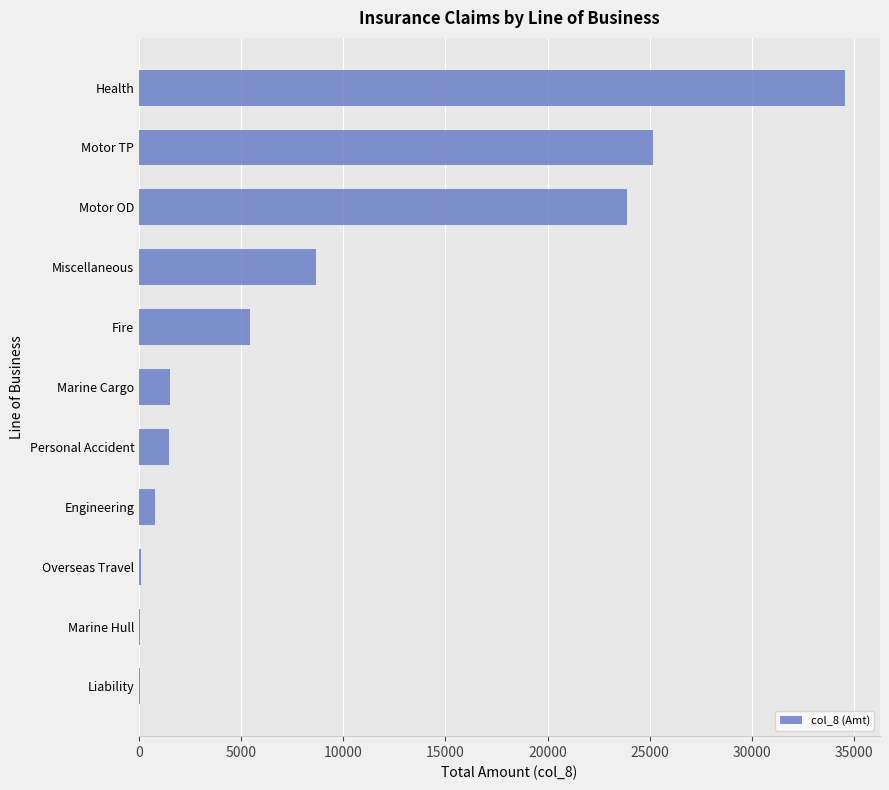

Are the bars horizontal?

Yes